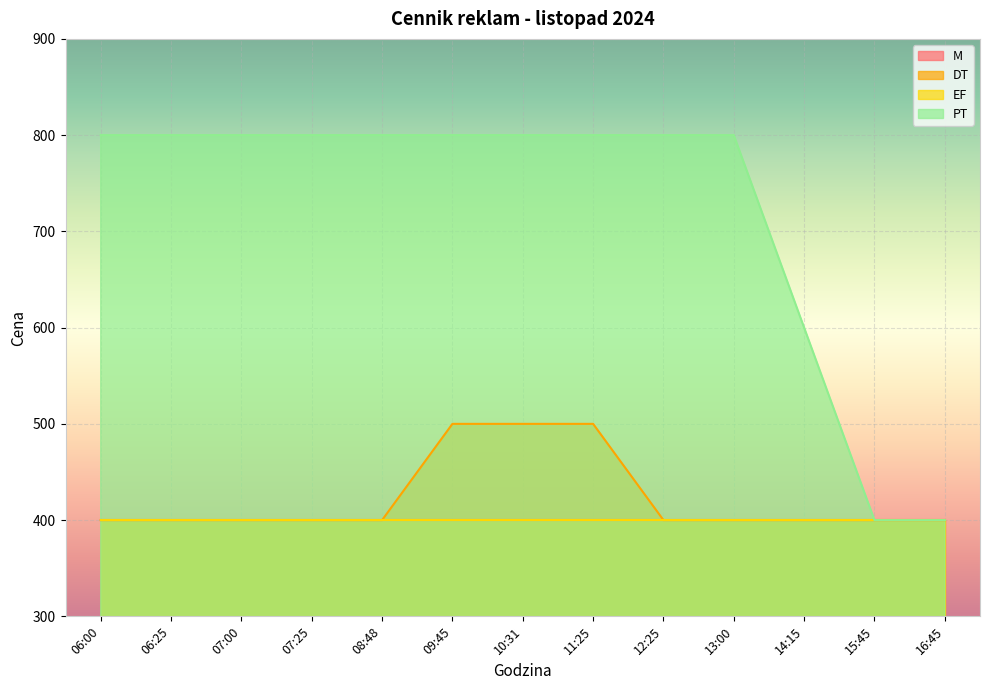

Is it true that PT equals 800 at 07:25?

True